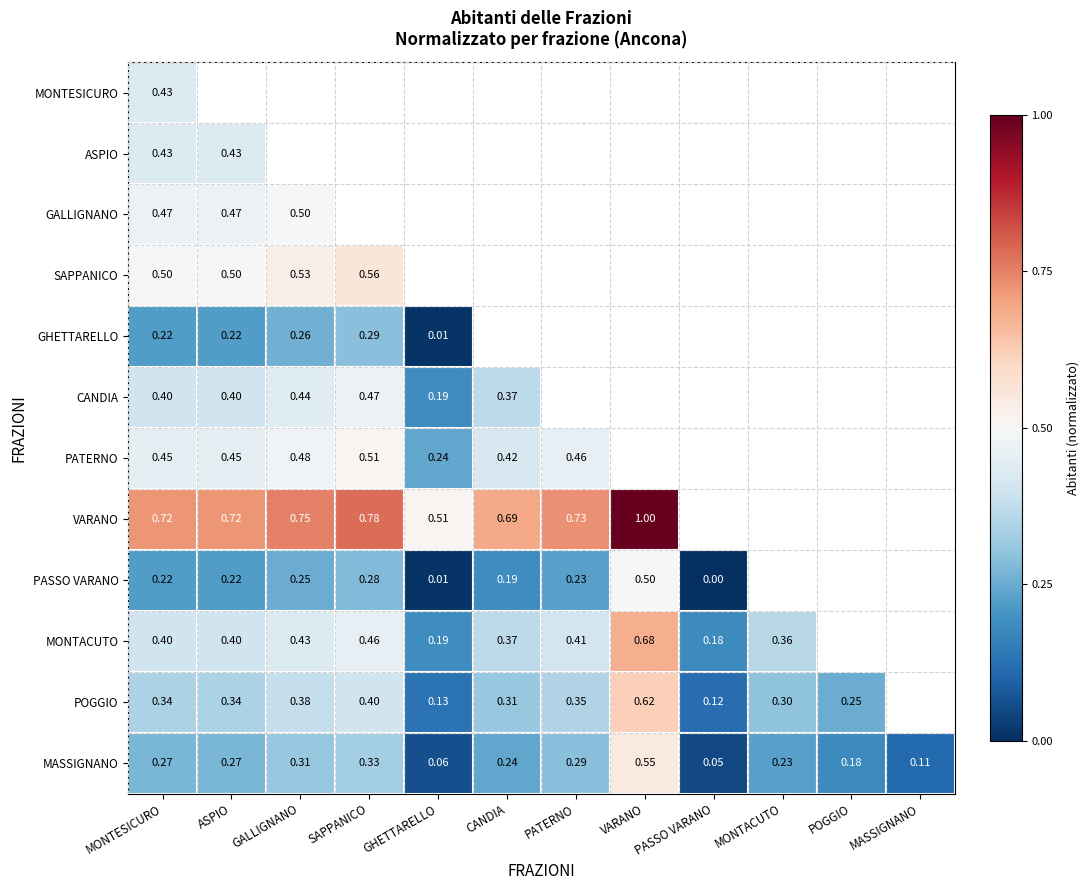

At which label does MASSIGNANO reach its minimum?

PASSO VARANO